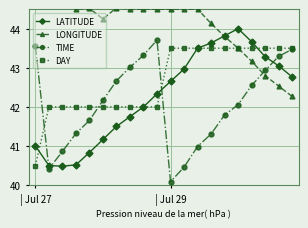

Is it true that LATITUDE equals 58.6 at 2?

False